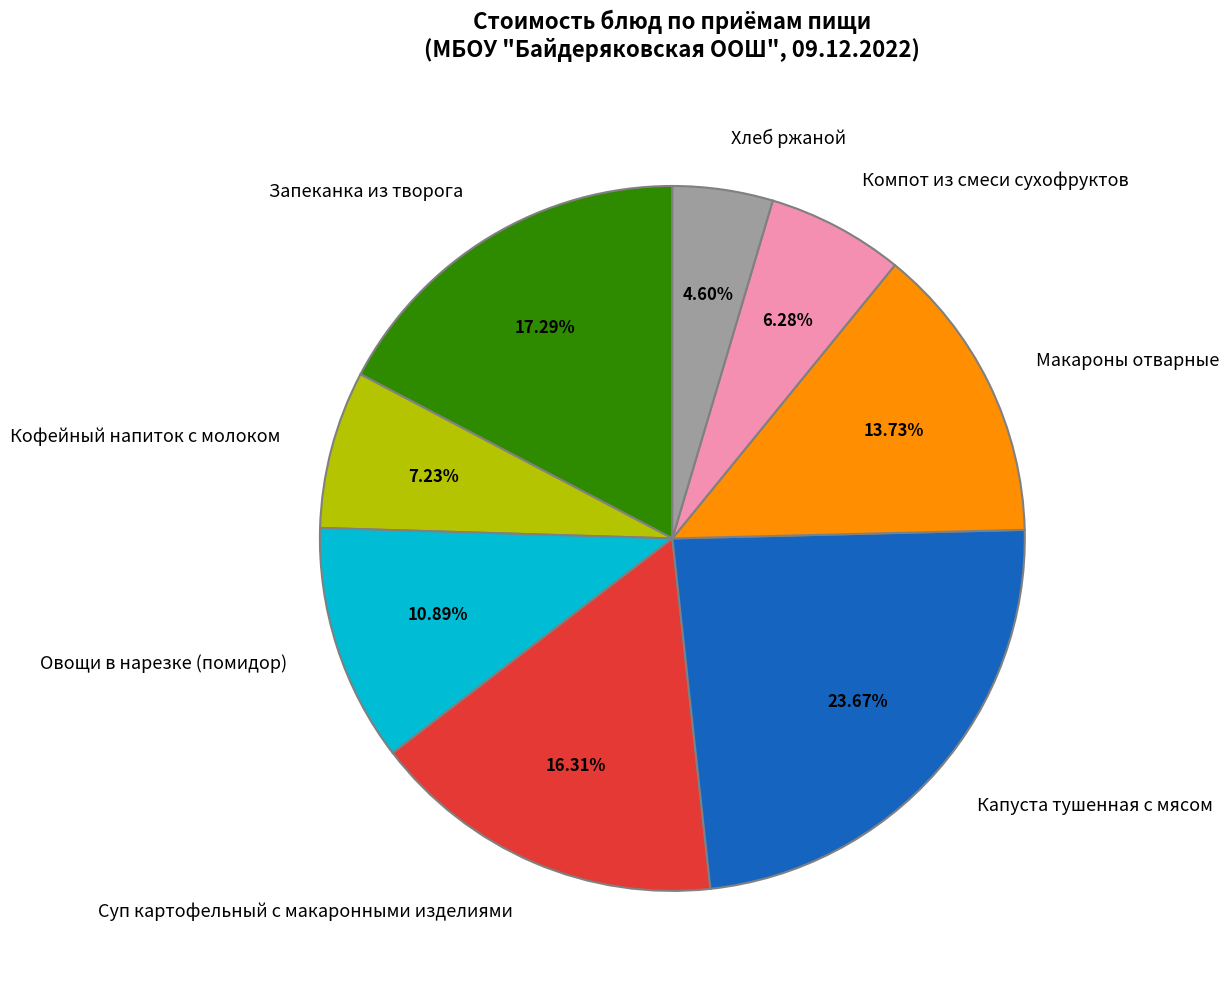

Rank the categories by value from highest to lowest.

Капуста тушенная с мясом, Запеканка из творога, Суп картофельный с макаронными изделиями, Макароны отварные, Овощи в нарезке (помидор), Кофейный напиток с молоком, Компот из смеси сухофруктов, Хлеб ржаной